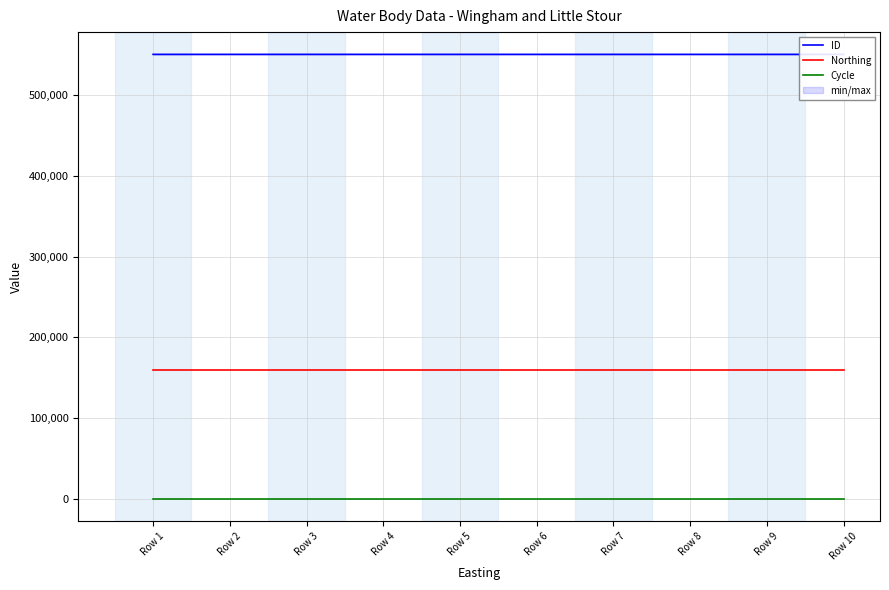

How many series are shown in this chart?

3